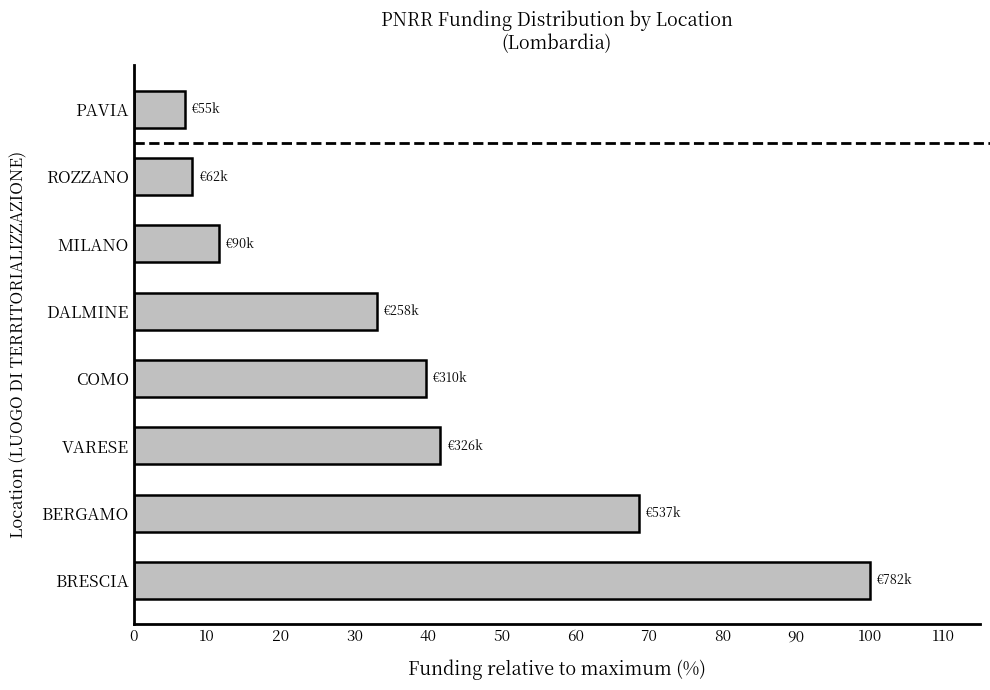

How many categories are shown in the chart?

8